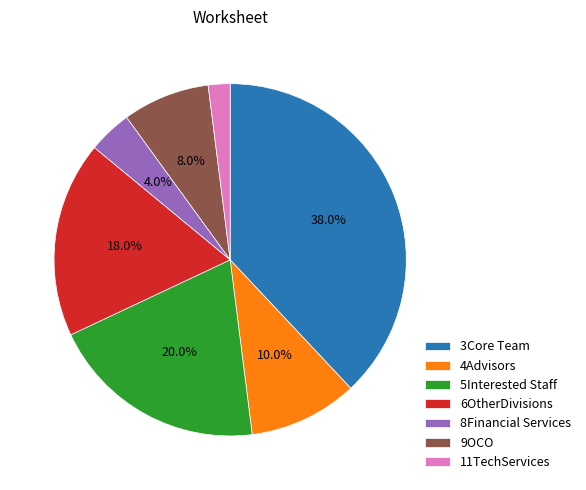

What is the largest slice in the pie chart?

3Core Team